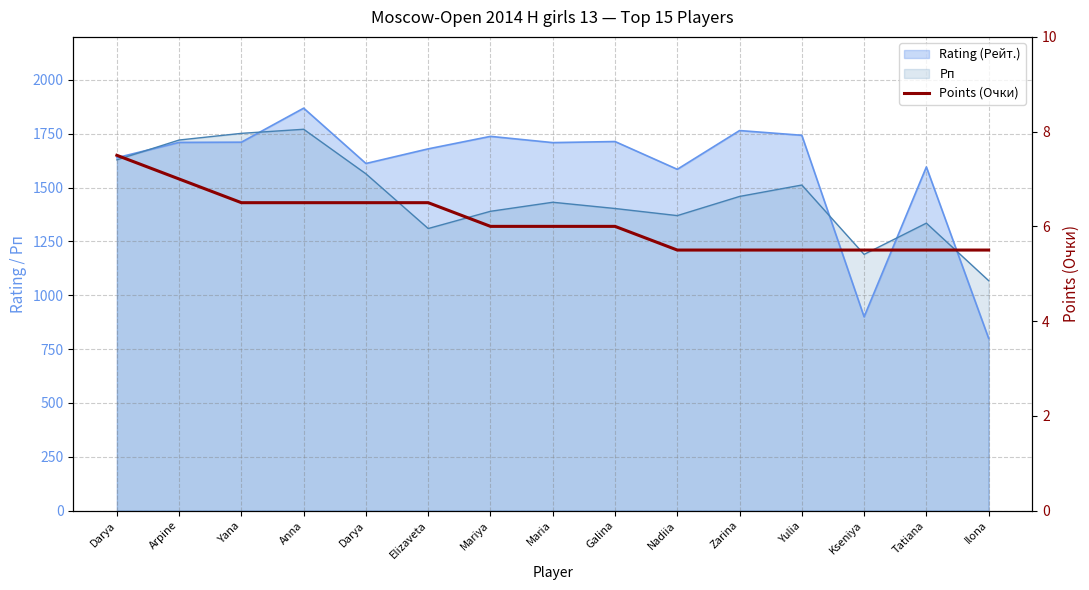

Which has a higher value, Elizaveta or Tatiana?

Elizaveta